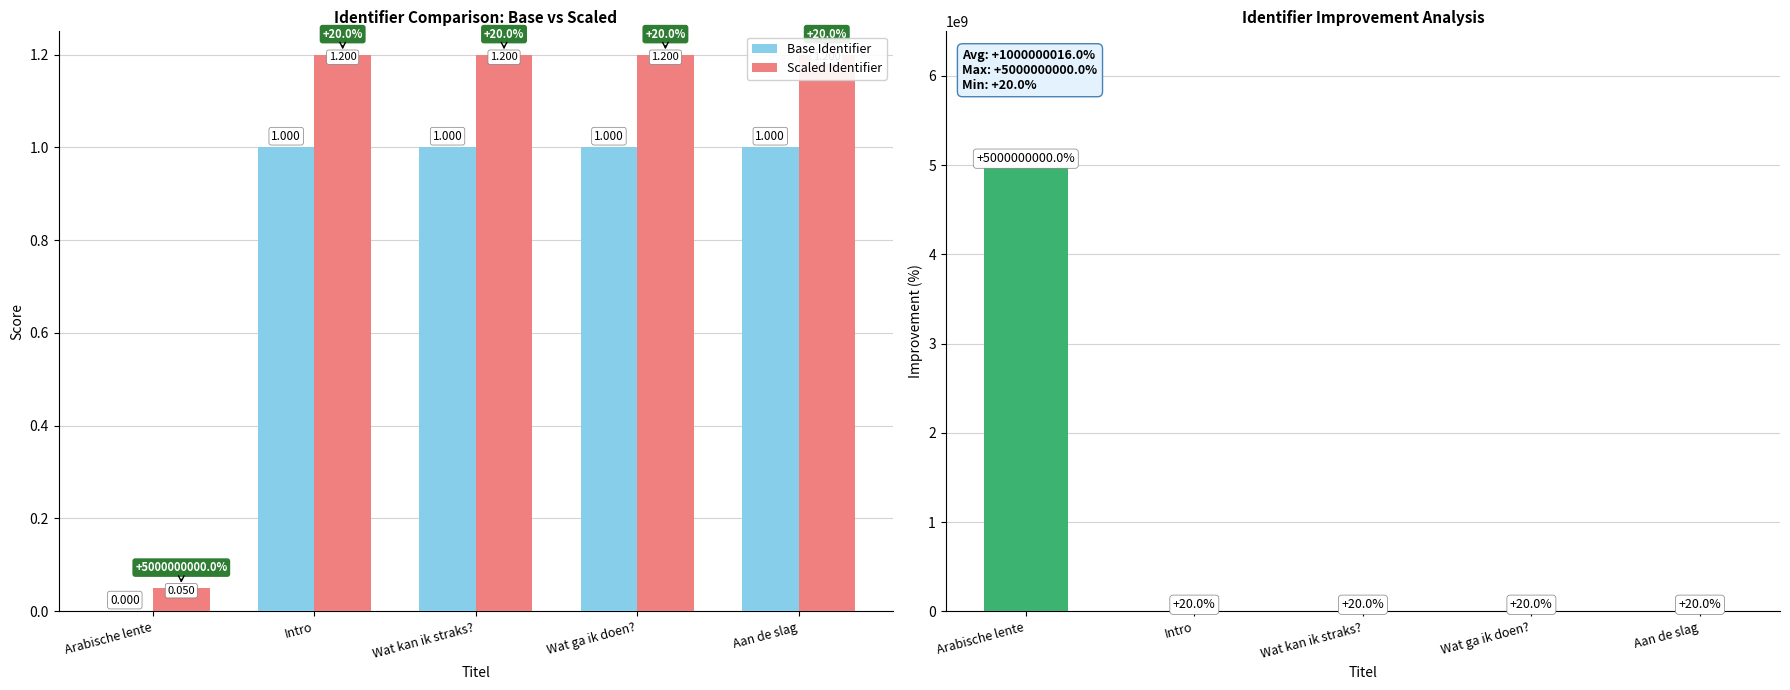

The value of Scaled Identifier at Wat kan ik straks? is 1.2. True or false?

True